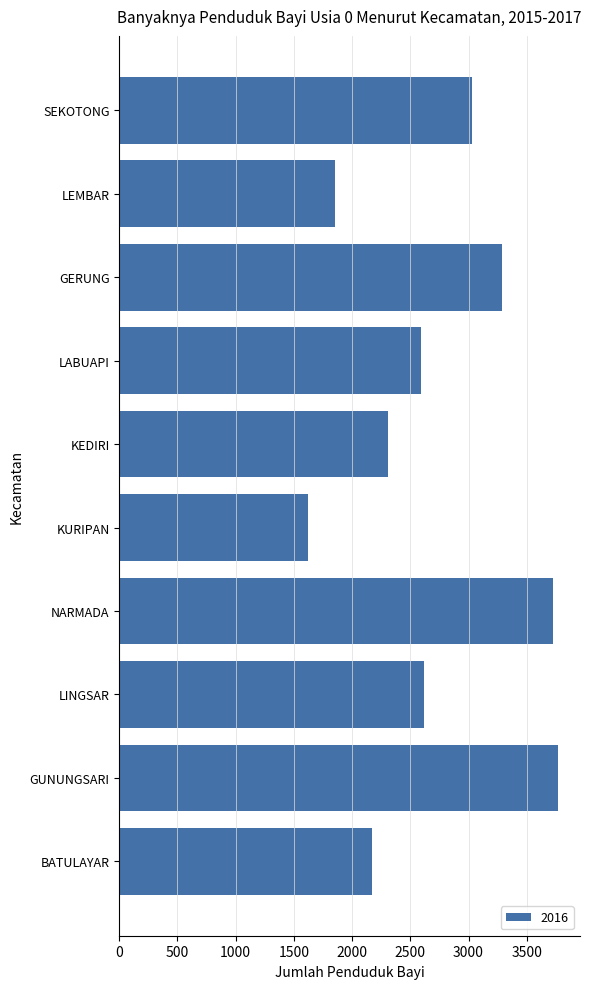

Which label corresponds to the smallest value in the chart?

KURIPAN